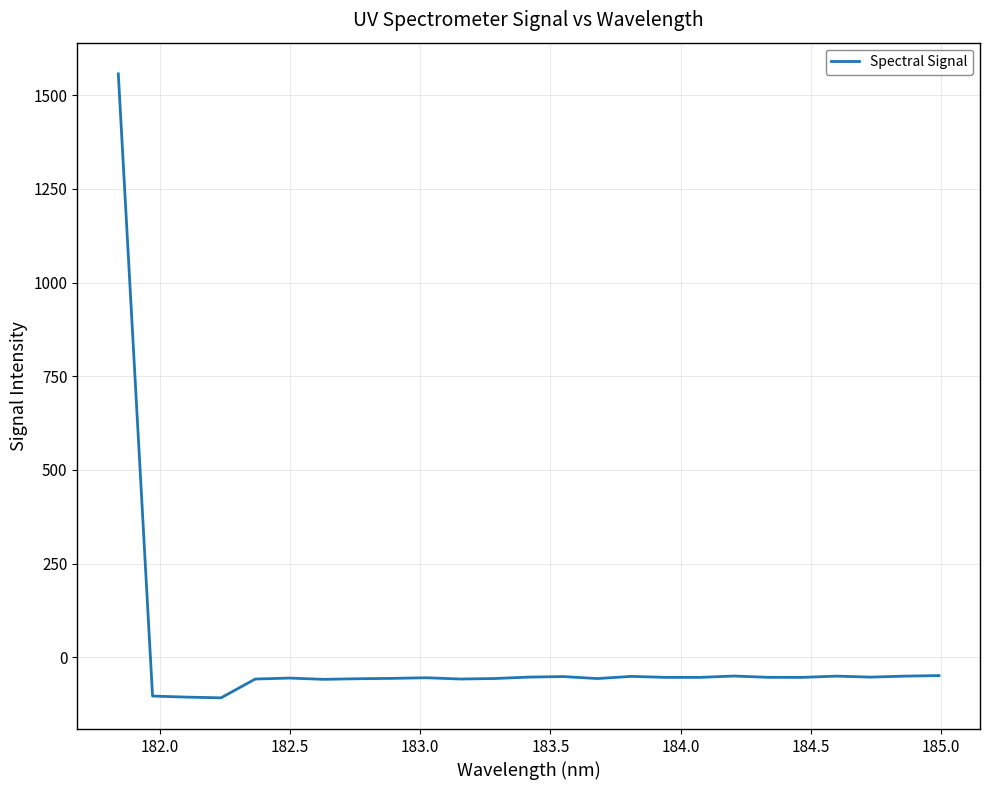

What is the maximum value shown in the chart?

1557.0